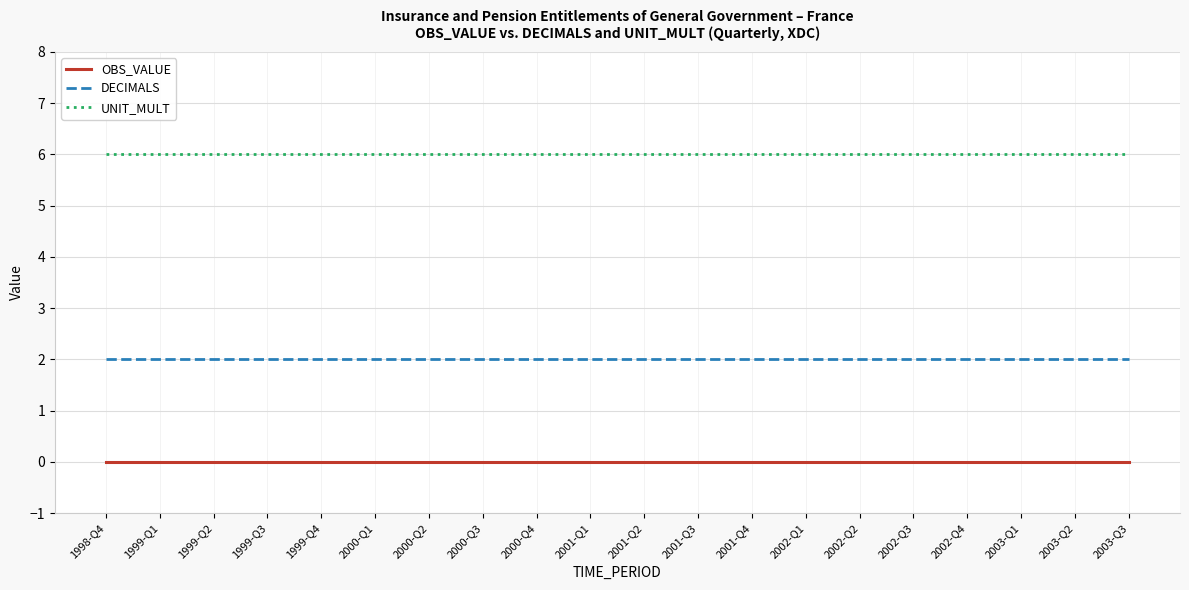

Rank the series at 1999-Q2 from highest to lowest value.

UNIT_MULT, DECIMALS, OBS_VALUE